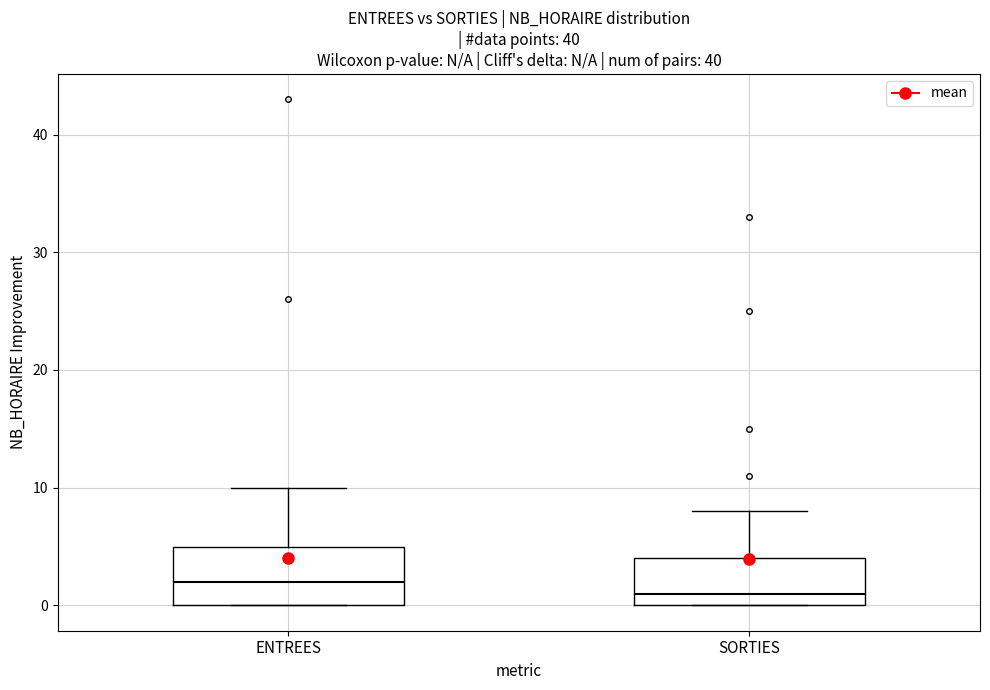

Where does the upper whisker of the box for ENTREES end on the y-axis? The values are not printed on the chart, so give them approximately, as read against the axis.

10